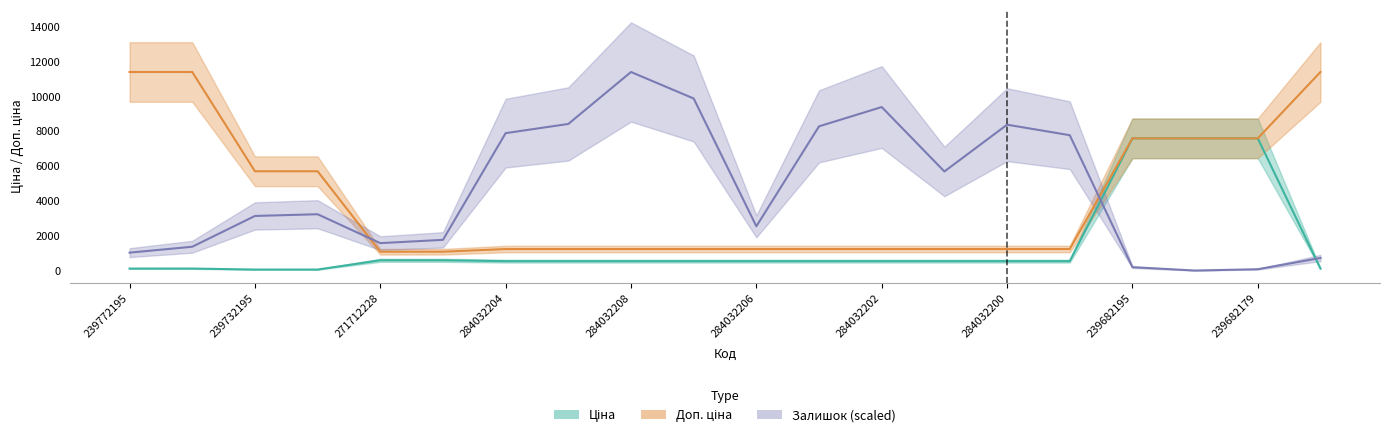

Rank the series by their average value, from lowest to highest.

Ціна, Доп. ціна, Залишок